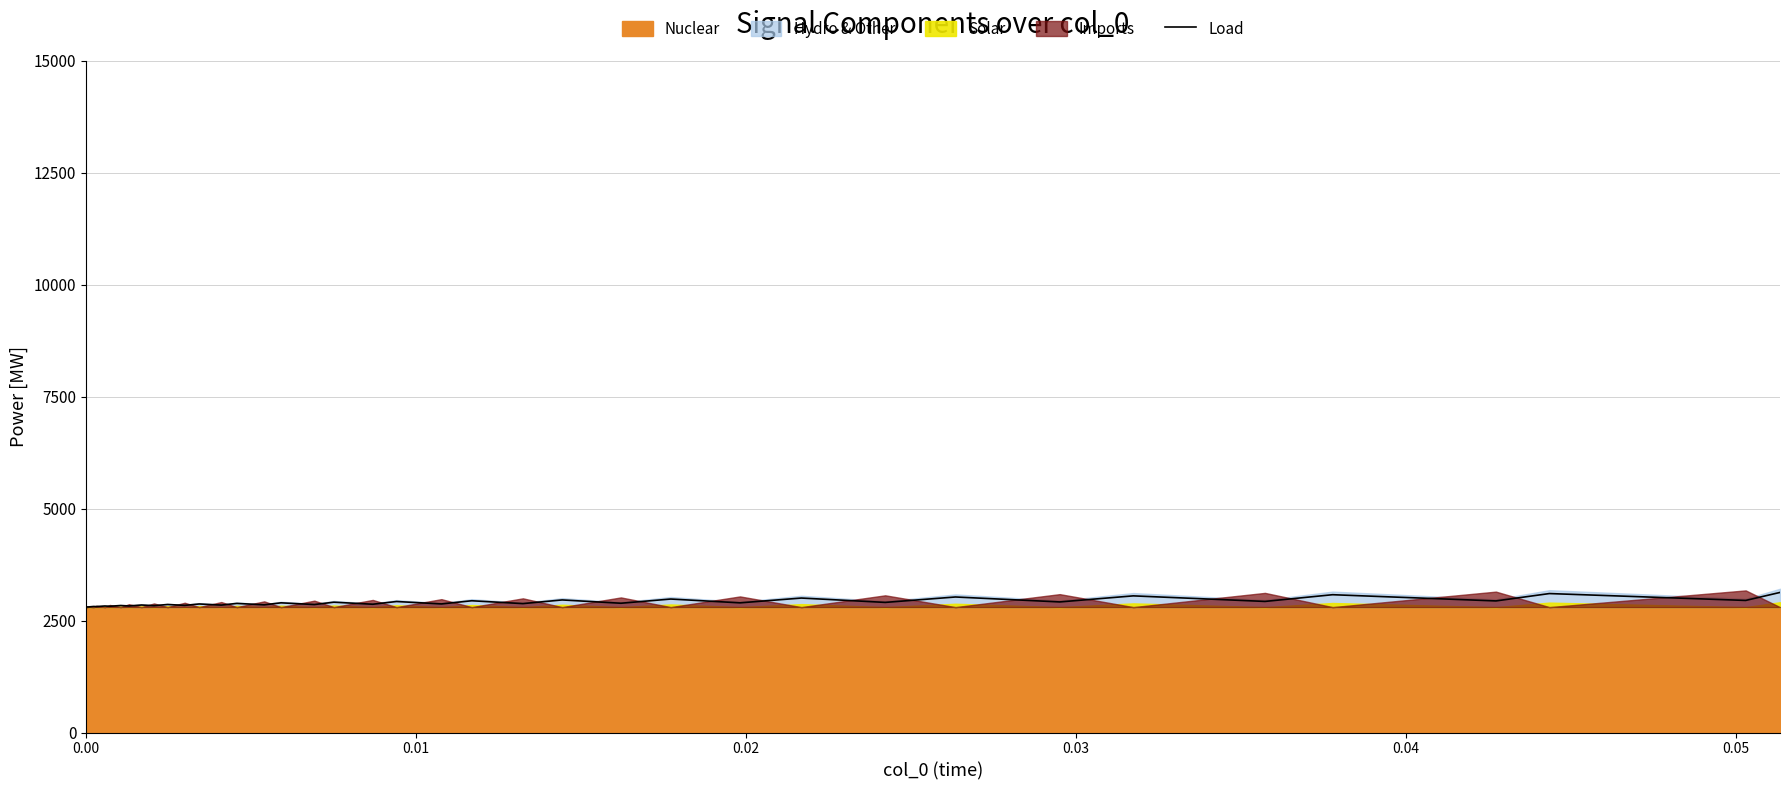

What is the minimum value for Load?

2800.0